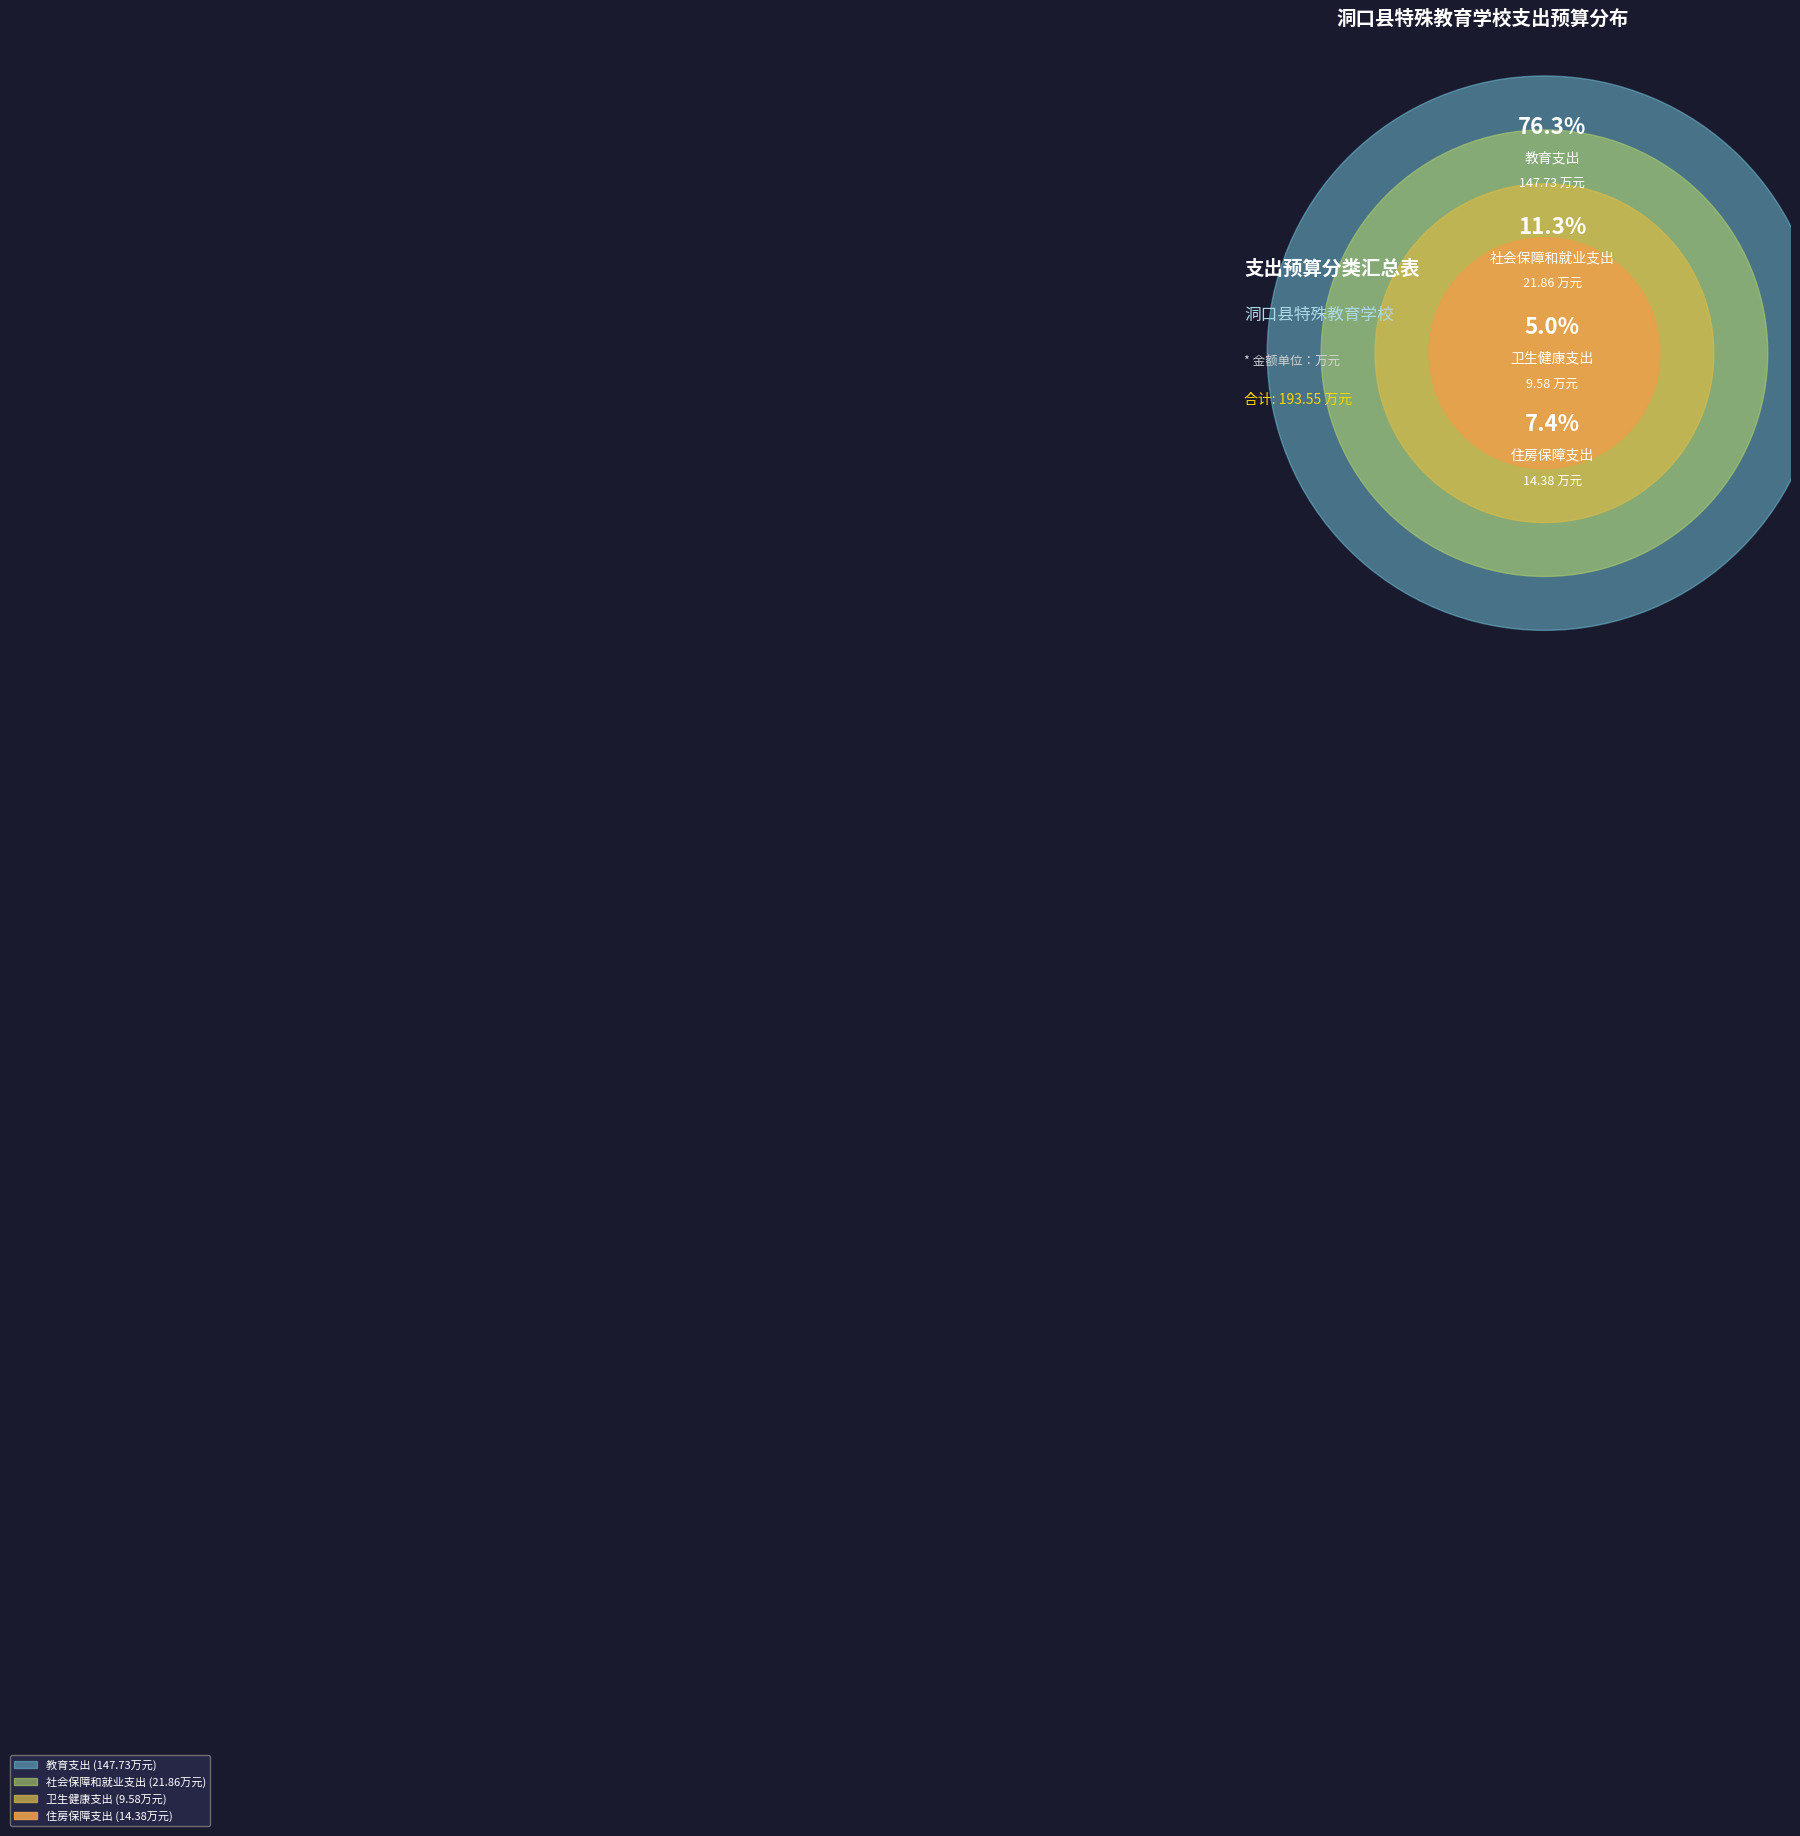

To the nearest percent, what is the combined percentage of 住房保障支出 and 社会保障和就业支出?

19%